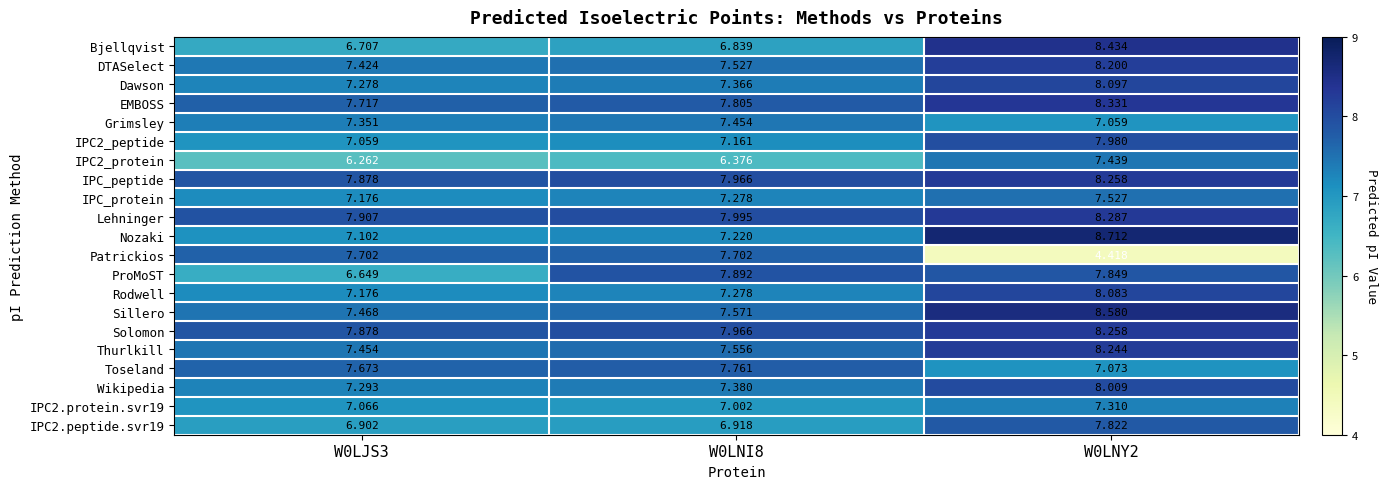

Which series has the largest total across all categories?

Lehninger